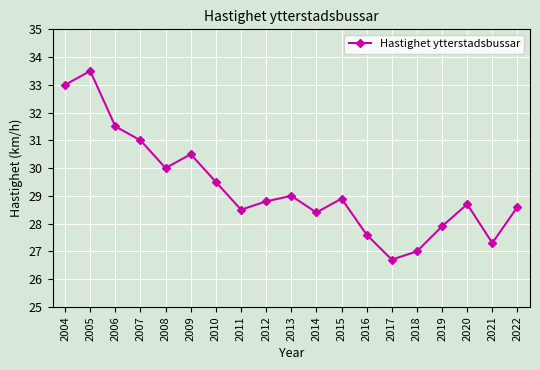

Where is the first local minimum?

2008